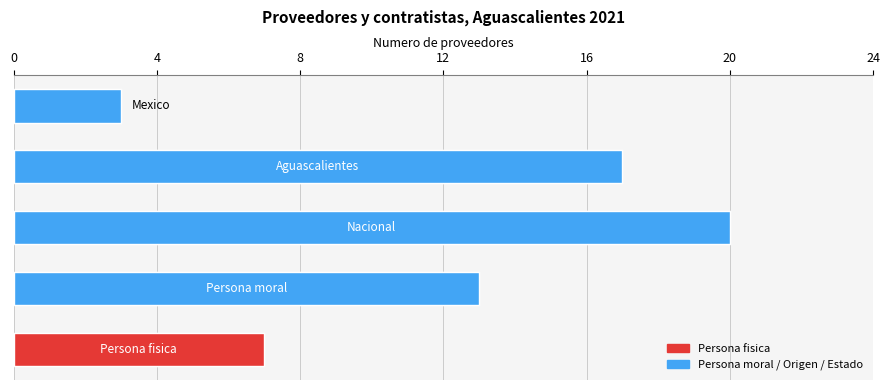

What is the minimum value shown in the chart?

3